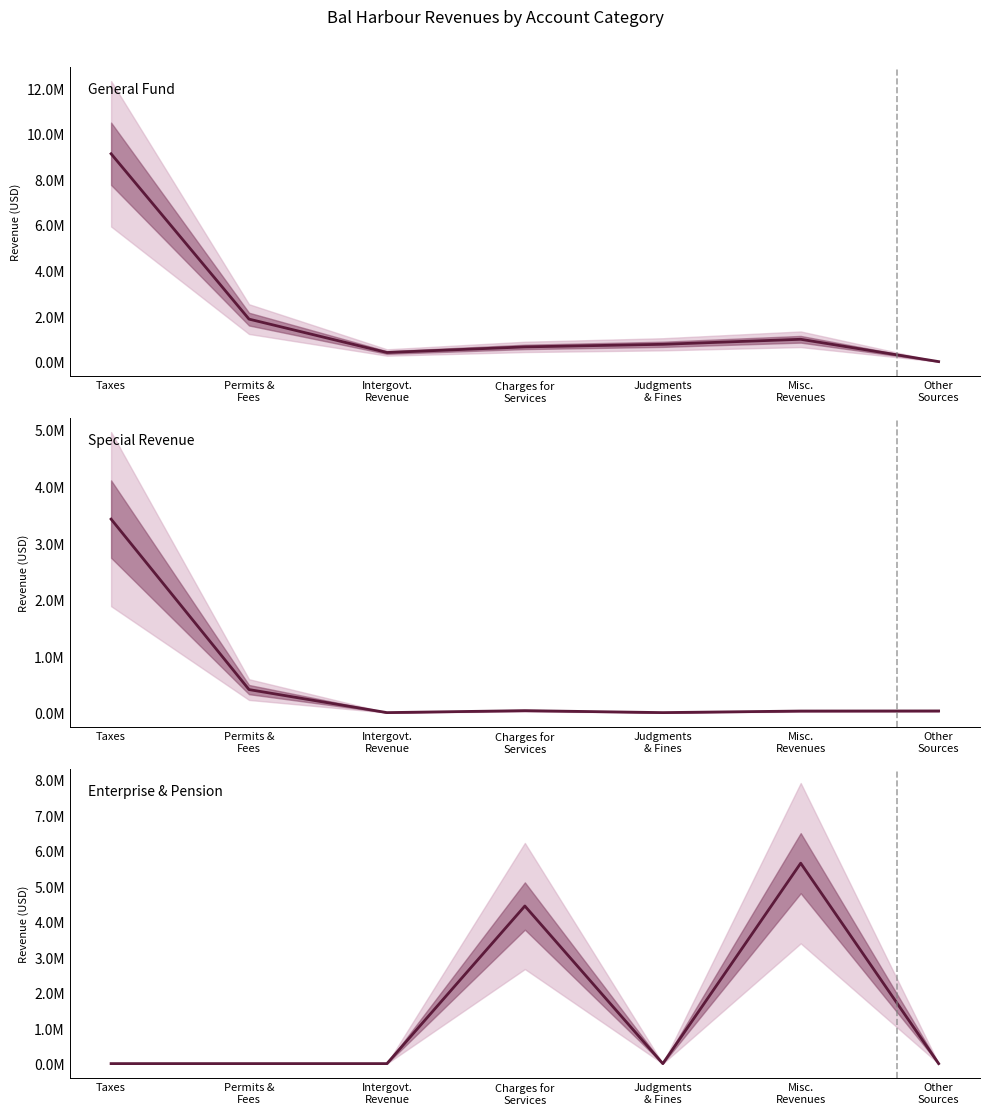

Reading right to left, what are all the values shown in this chart?

General Fund: 0	980366	759920	645753	399479	1865834	9126556
Special Revenue: 29527	27666	0	34747	0	407333	3423437
Enterprise & Pension: 0	5644378	0	4438684	0	0	0